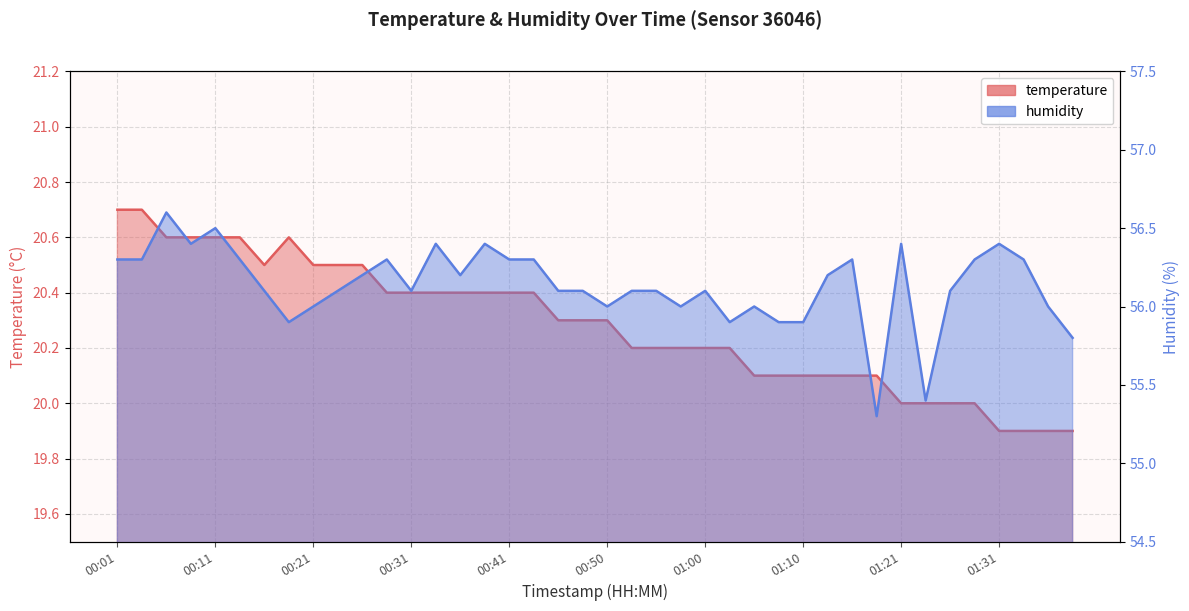

What is the label of the 4th point from the right?

01:31